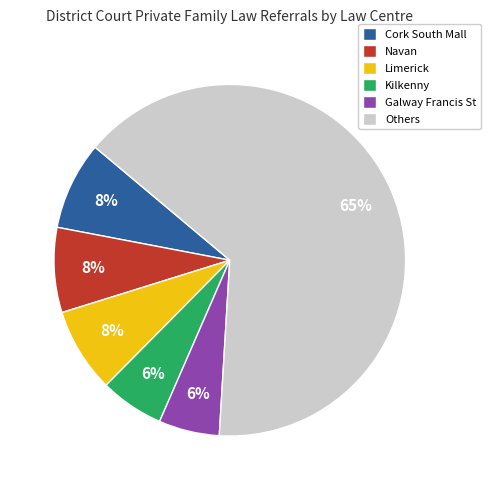

Which slice is the largest?

Others